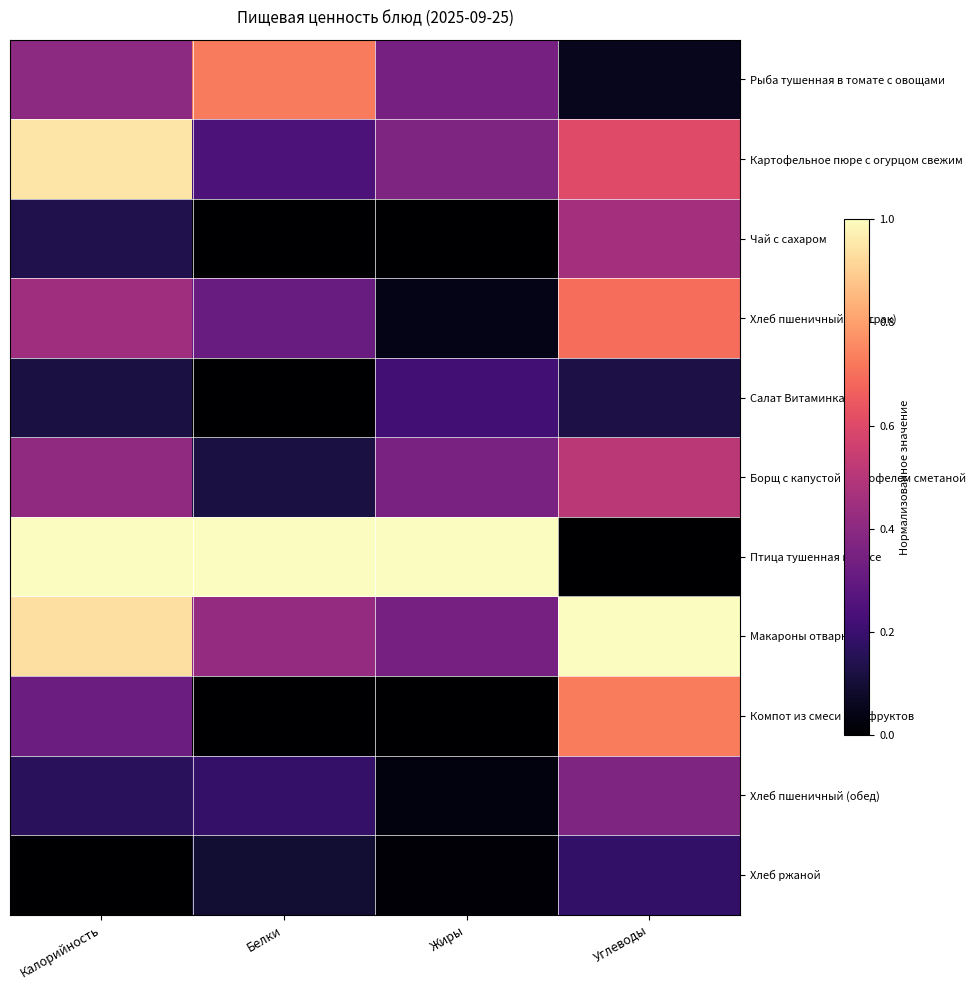

Reading left to right, what are all the values shown in this chart?

Рыба тушенная в томате с овощами: Калорийность=0.4	Белки=0.7	Жиры=0.3	Углеводы=0.1
Картофельное пюре с огурцом свежим: Калорийность=0.9	Белки=0.2	Жиры=0.4	Углеводы=0.6
Чай с сахаром: Калорийность=0.1	Белки=0.0	Жиры=0.0	Углеводы=0.5
Хлеб пшеничный (завтрак): Калорийность=0.4	Белки=0.3	Жиры=0.0	Углеводы=0.7
Салат Витаминка: Калорийность=0.1	Белки=0.0	Жиры=0.2	Углеводы=0.1
Борщ с капустой картофелем сметаной: Калорийность=0.4	Белки=0.1	Жиры=0.4	Углеводы=0.5
Птица тушенная в соусе: Калорийность=1.0	Белки=1.0	Жиры=1.0	Углеводы=0.0
Макароны отварные: Калорийность=0.9	Белки=0.4	Жиры=0.3	Углеводы=1.0
Компот из смеси сухофруктов: Калорийность=0.3	Белки=0.0	Жиры=0.0	Углеводы=0.7
Хлеб пшеничный (обед): Калорийность=0.2	Белки=0.2	Жиры=0.0	Углеводы=0.4
Хлеб ржаной: Калорийность=0.0	Белки=0.1	Жиры=0.0	Углеводы=0.2